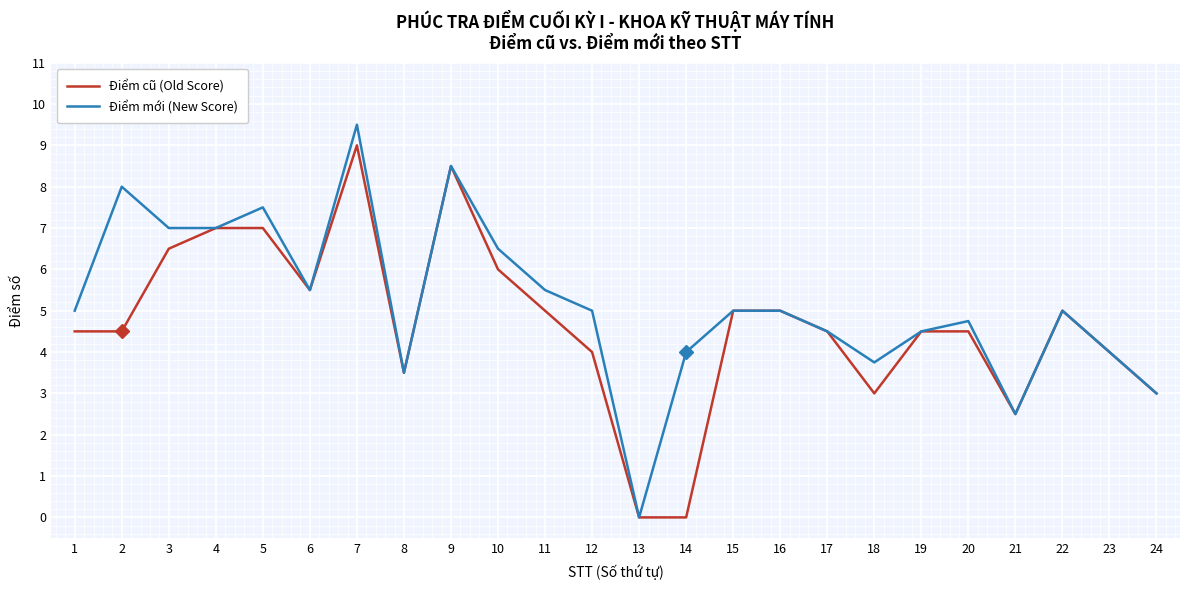

What is the average value of the Điểm cũ (Old Score) series?

4.7